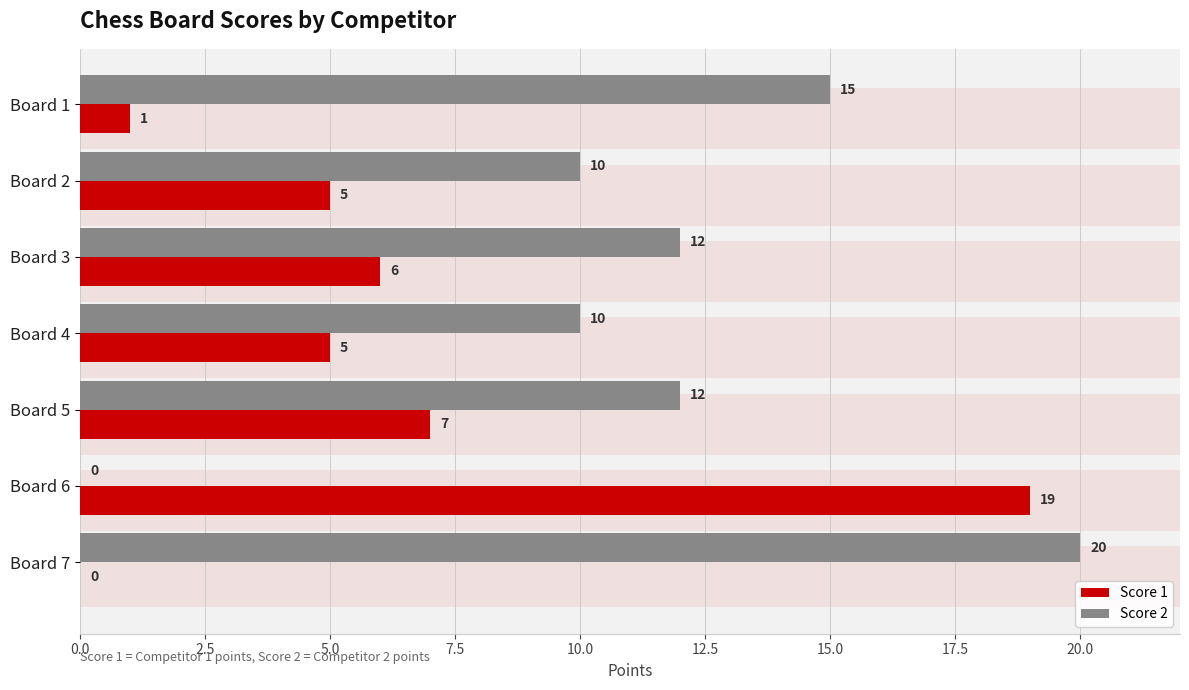

What position from the left is 12.5?

6